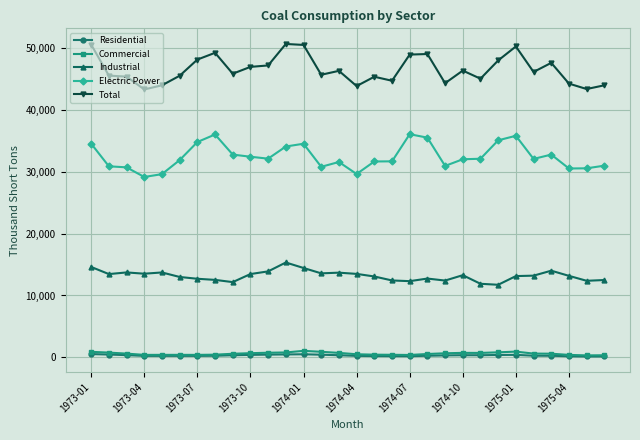

True or false: Industrial has more than 0 points higher than both neighbors.

True